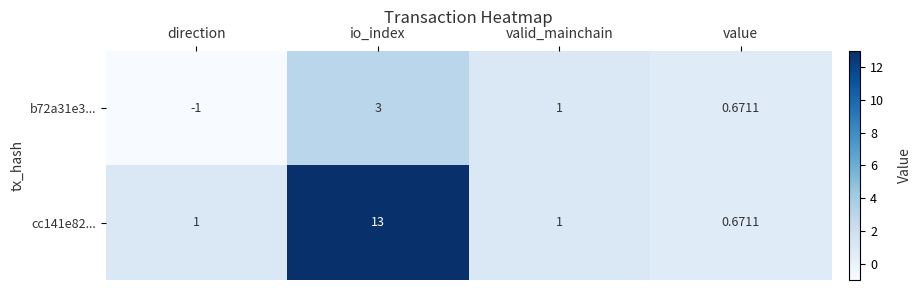

How many distinct data groups are displayed?

2